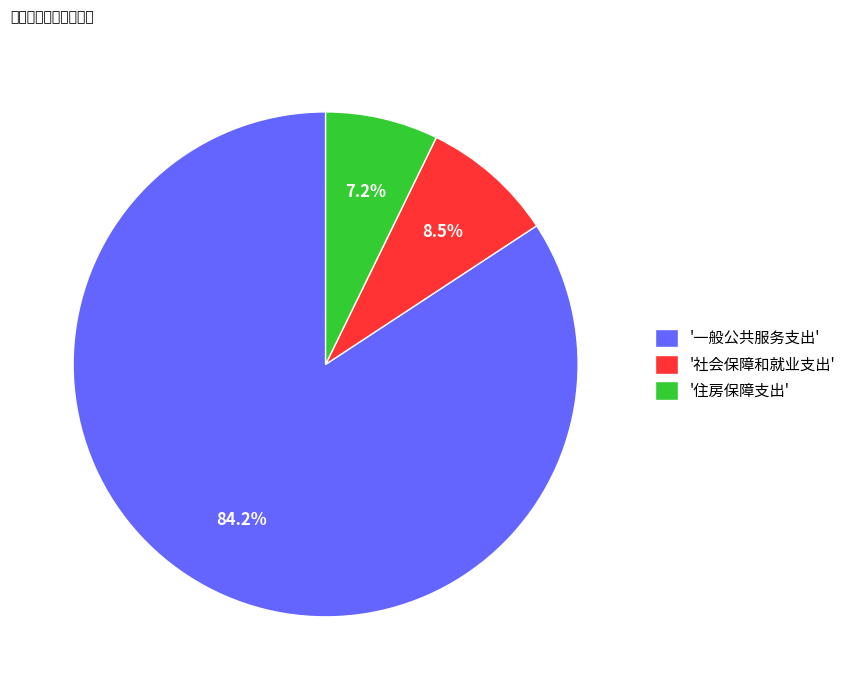

What is the smallest slice in the pie chart?

'住房保障支出'